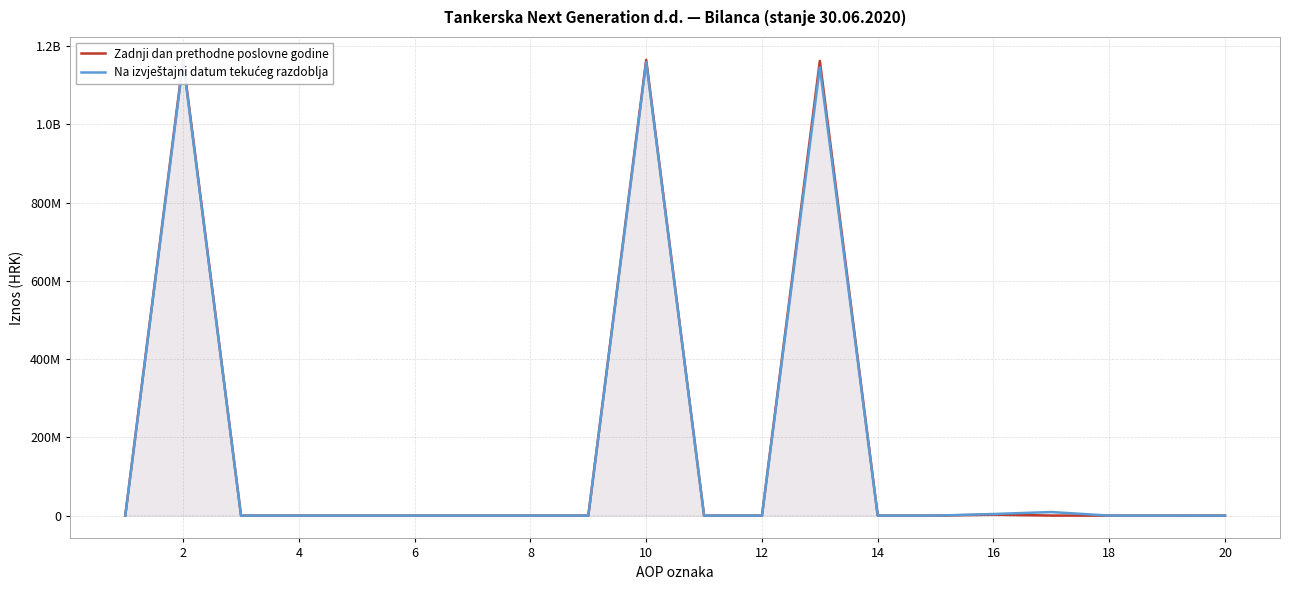

Is it true that Zadnji dan prethodne poslovne godine equals 0 at 20?

True